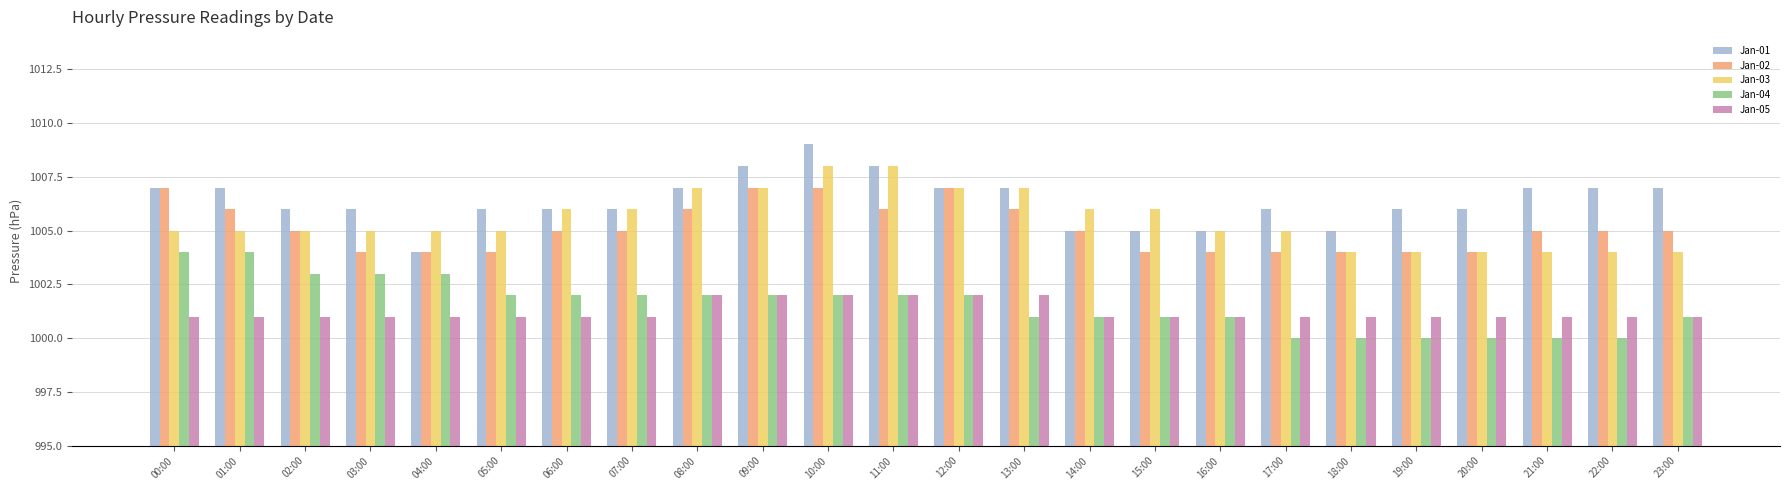

True or false: Jan-04 has a value of 1003 at 04:00.

True